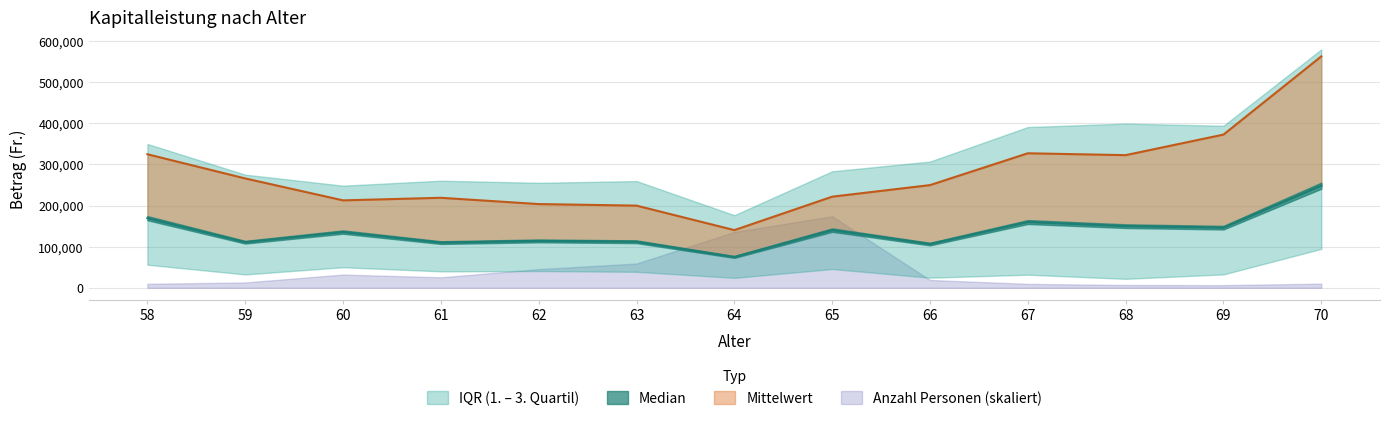

Between 65 and 66, which series saw the biggest shift?

Median